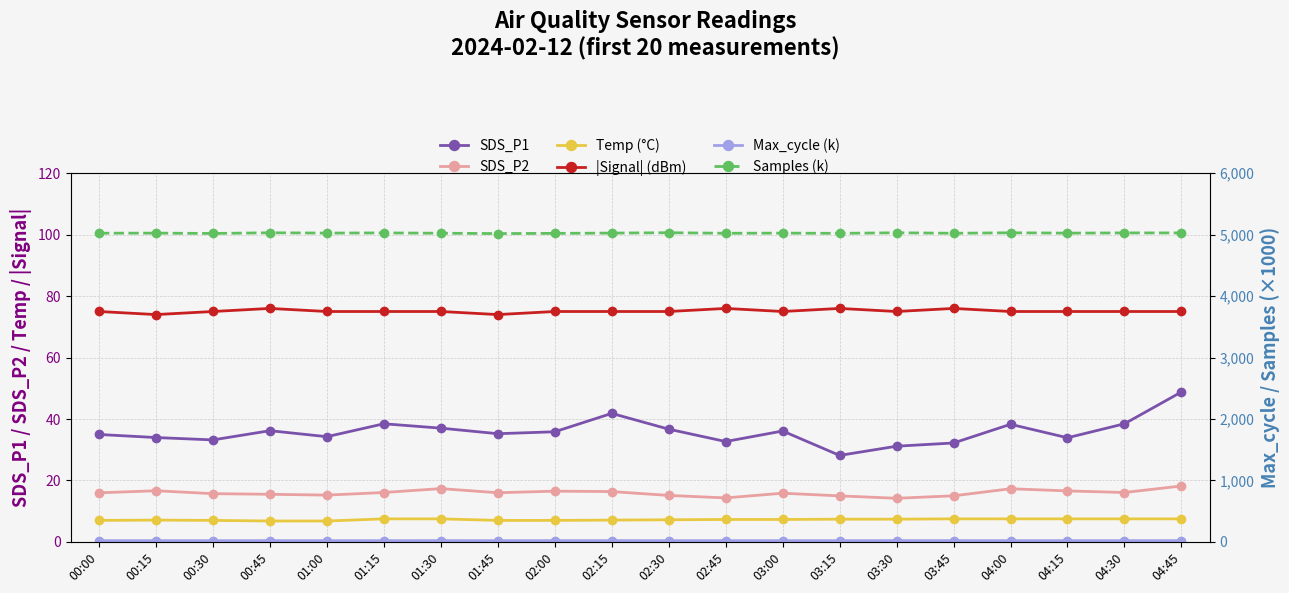

Read the Max_cycle (k) value at 02:00.

20.4